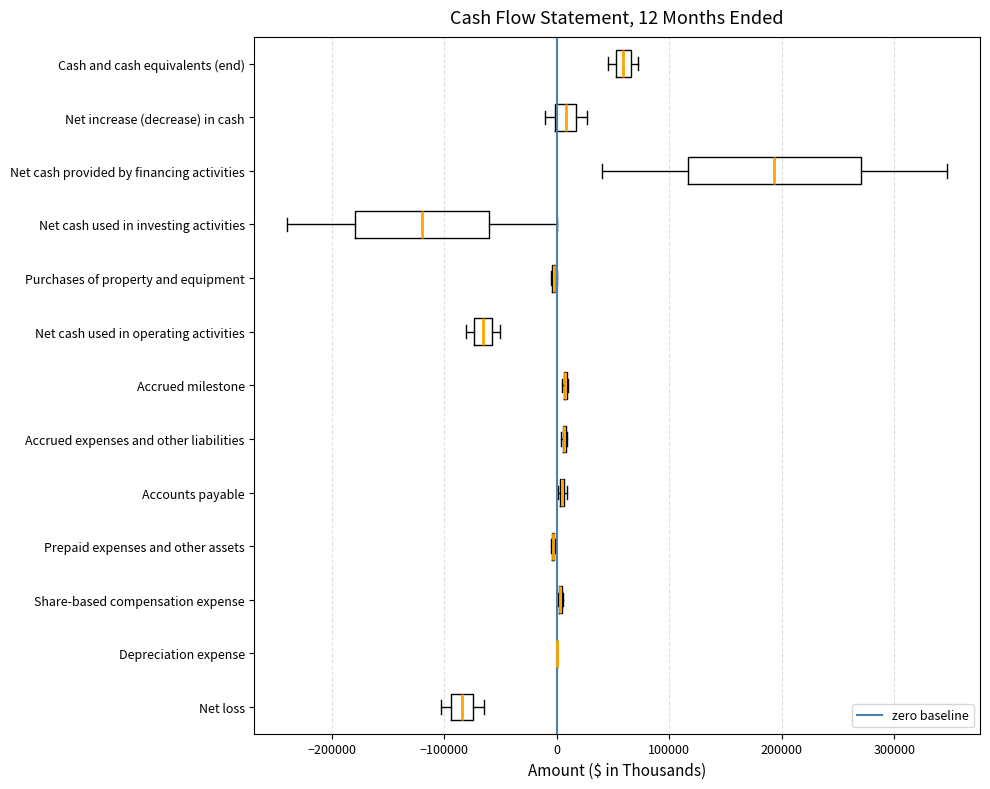

Which box is the widest, from its left edge to its right edge?

Net cash provided by financing activities